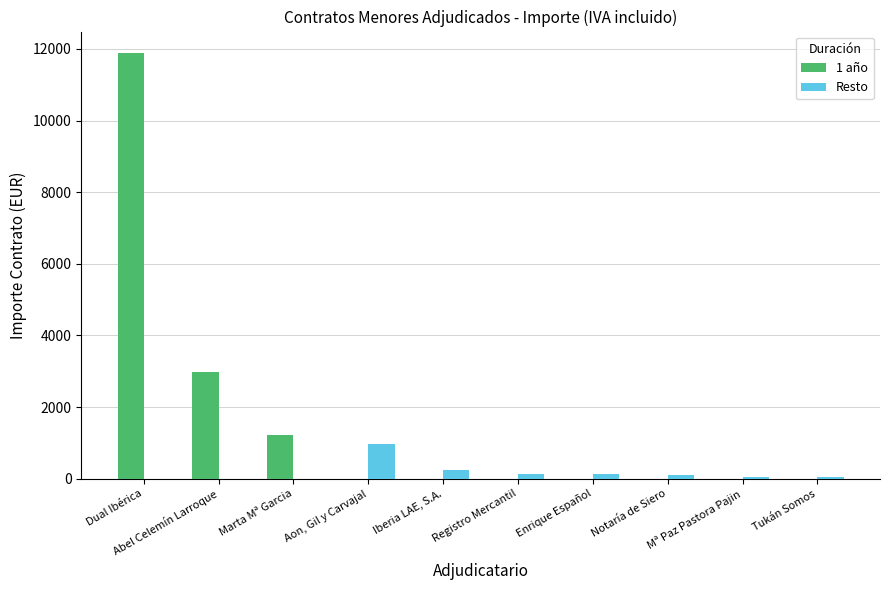

Which series has the largest total across all categories?

1 año